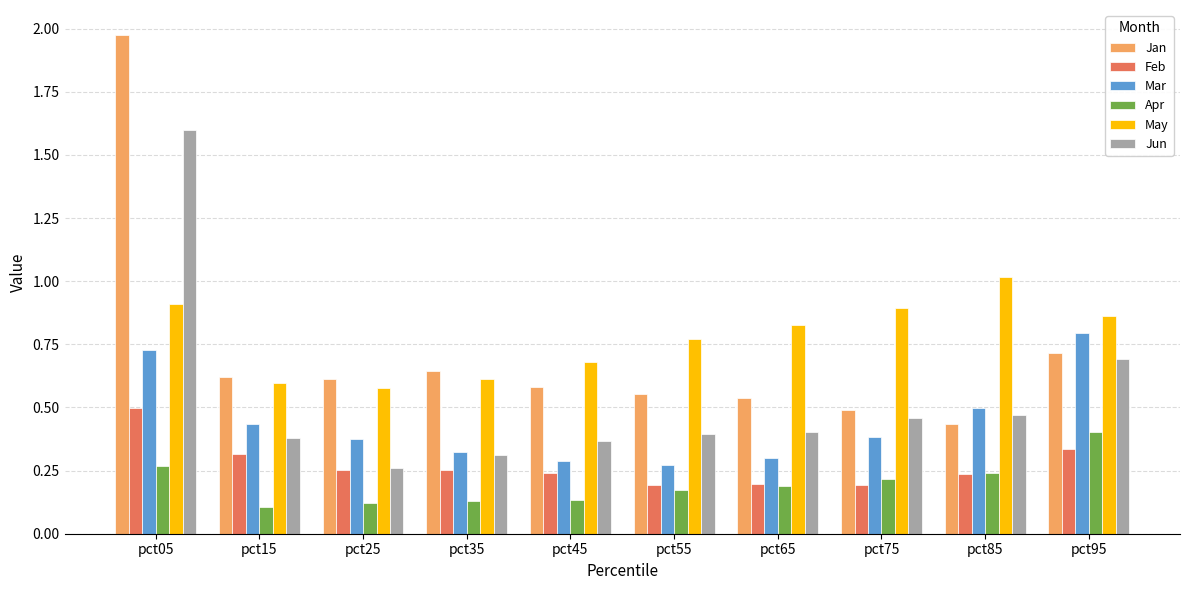

Which label corresponds to the largest value in the chart?

pct05